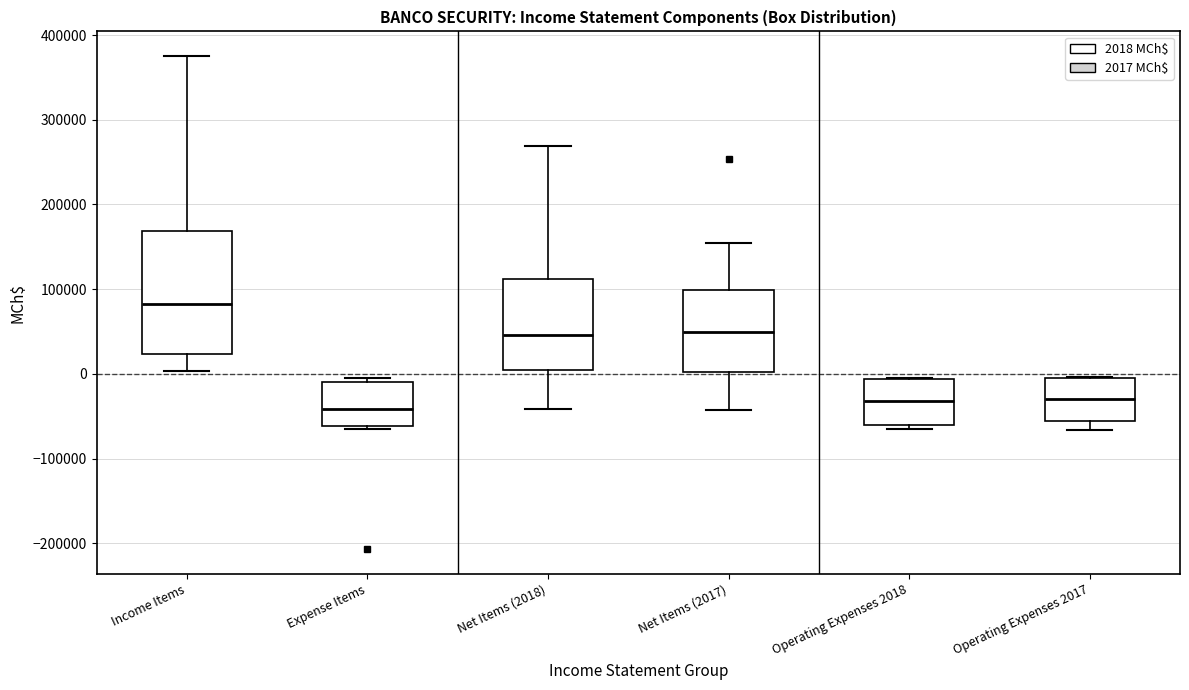

Where does the median line of the box for Expense Items sit on the y-axis? The values are not printed on the chart, so give them approximately, as read against the axis.

-40000